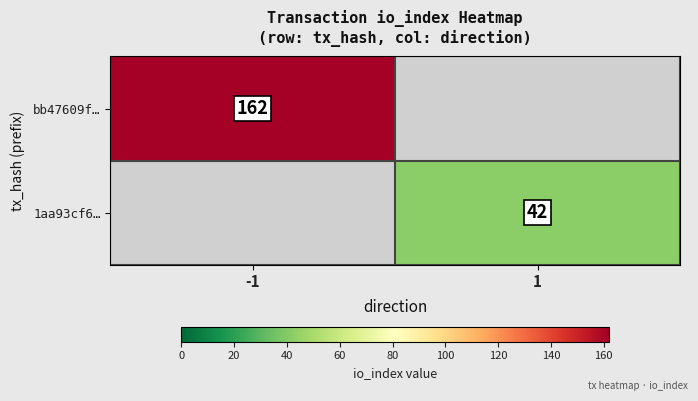

Which category has the lowest value across all series?

1